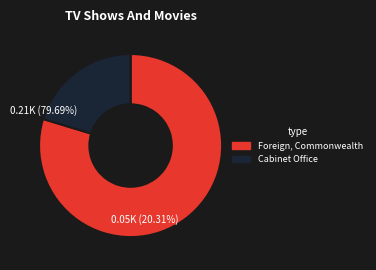

What is the smallest slice in the pie chart?

Cabinet Office